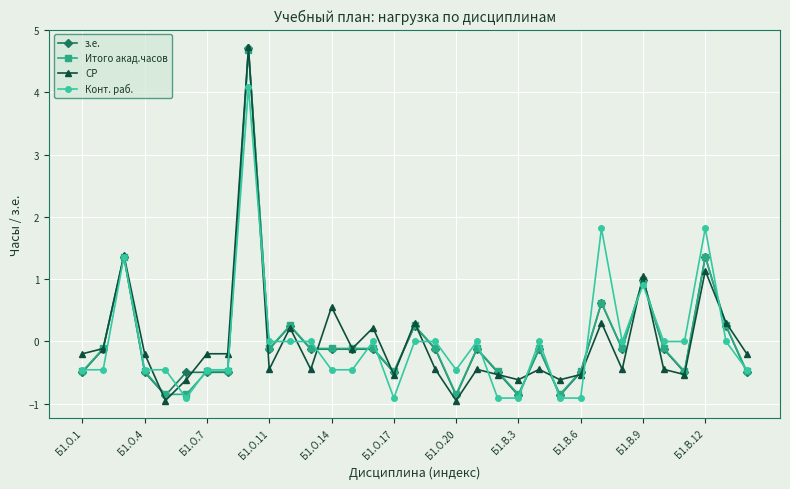

What is the highest value of the Конт. раб. series?

4.1